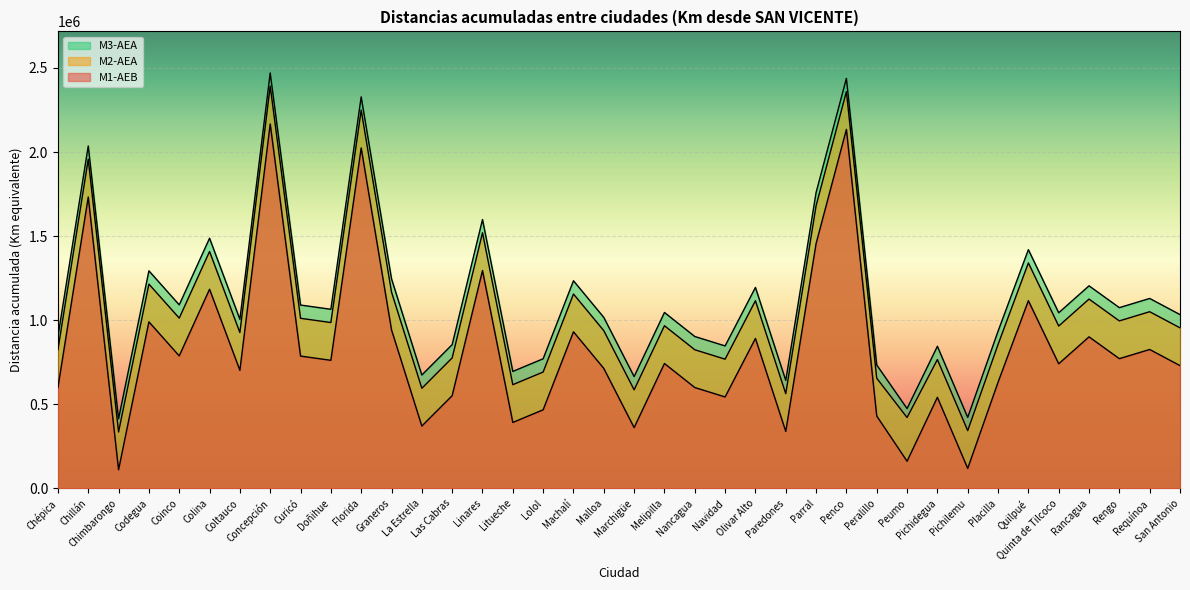

True or false: M1-AEB and M2-AEA intersect in this chart.

False